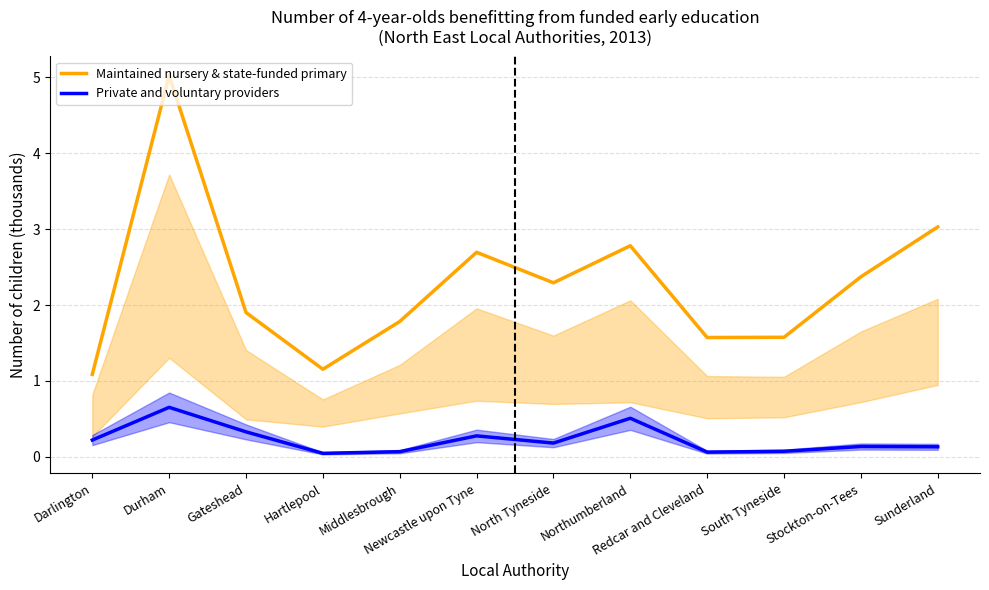

Is the value of Private and voluntary providers at North Tyneside greater than the value of Maintained nursery & state-funded primary at Stockton-on-Tees?

No